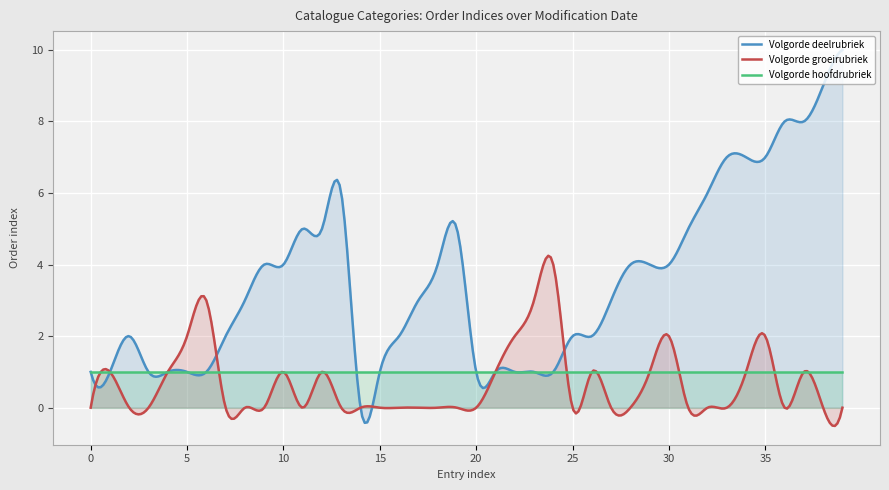

What is the sum of all Volgorde deelrubriek values?

1058.1